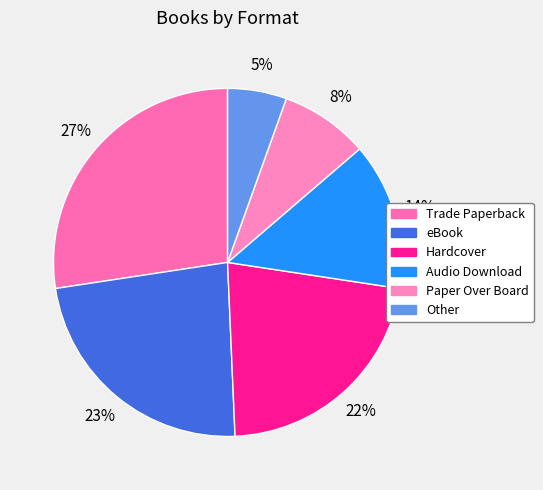

How many slices are in this pie chart?

6